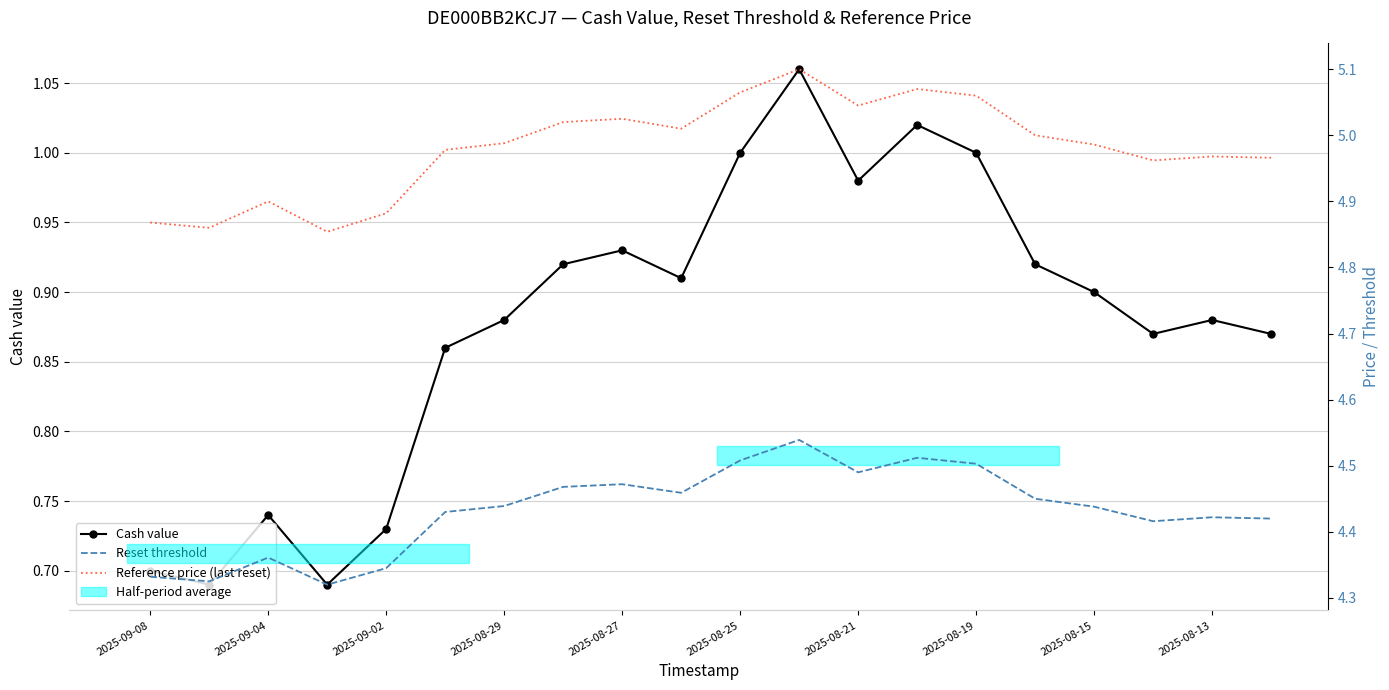

True or false: Reference price (last reset) and Cash value intersect in this chart.

False